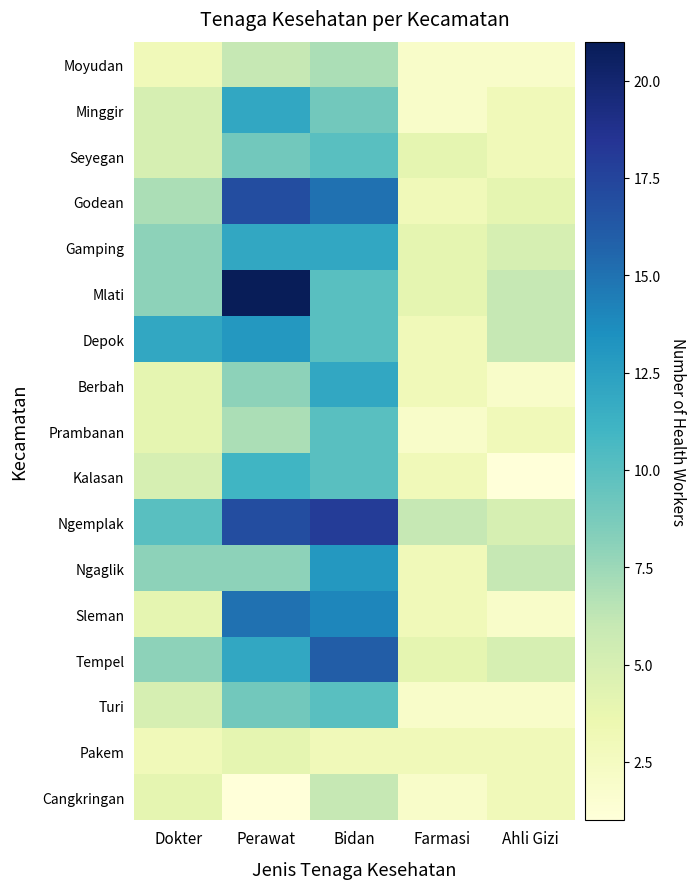

Reading right to left, list all the values displayed in this chart.

Moyudan: Ahli Gizi=2	Farmasi=2	Bidan=7	Perawat=6	Dokter=3
Minggir: Ahli Gizi=3	Farmasi=2	Bidan=9	Perawat=12	Dokter=5
Seyegan: Ahli Gizi=3	Farmasi=4	Bidan=10	Perawat=9	Dokter=5
Godean: Ahli Gizi=4	Farmasi=3	Bidan=15	Perawat=17	Dokter=7
Gamping: Ahli Gizi=5	Farmasi=4	Bidan=12	Perawat=12	Dokter=8
Mlati: Ahli Gizi=6	Farmasi=4	Bidan=10	Perawat=21	Dokter=8
Depok: Ahli Gizi=6	Farmasi=3	Bidan=10	Perawat=13	Dokter=12
Berbah: Ahli Gizi=2	Farmasi=3	Bidan=12	Perawat=8	Dokter=4
Prambanan: Ahli Gizi=3	Farmasi=2	Bidan=10	Perawat=7	Dokter=4
Kalasan: Ahli Gizi=1	Farmasi=3	Bidan=10	Perawat=11	Dokter=5
Ngemplak: Ahli Gizi=5	Farmasi=6	Bidan=18	Perawat=17	Dokter=10
Ngaglik: Ahli Gizi=6	Farmasi=3	Bidan=13	Perawat=8	Dokter=8
Sleman: Ahli Gizi=2	Farmasi=3	Bidan=14	Perawat=15	Dokter=4
Tempel: Ahli Gizi=5	Farmasi=4	Bidan=16	Perawat=12	Dokter=8
Turi: Ahli Gizi=2	Farmasi=2	Bidan=10	Perawat=9	Dokter=5
Pakem: Ahli Gizi=3	Farmasi=3	Bidan=3	Perawat=4	Dokter=3
Cangkringan: Ahli Gizi=3	Farmasi=2	Bidan=6	Perawat=1	Dokter=4